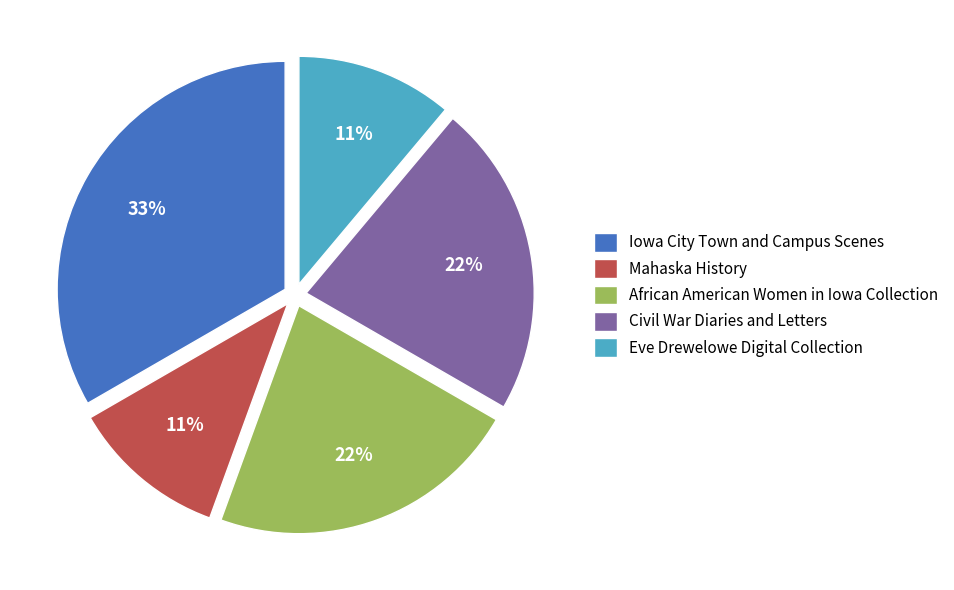

True or false: Eve Drewelowe Digital Collection accounts for 16% of the total.

False